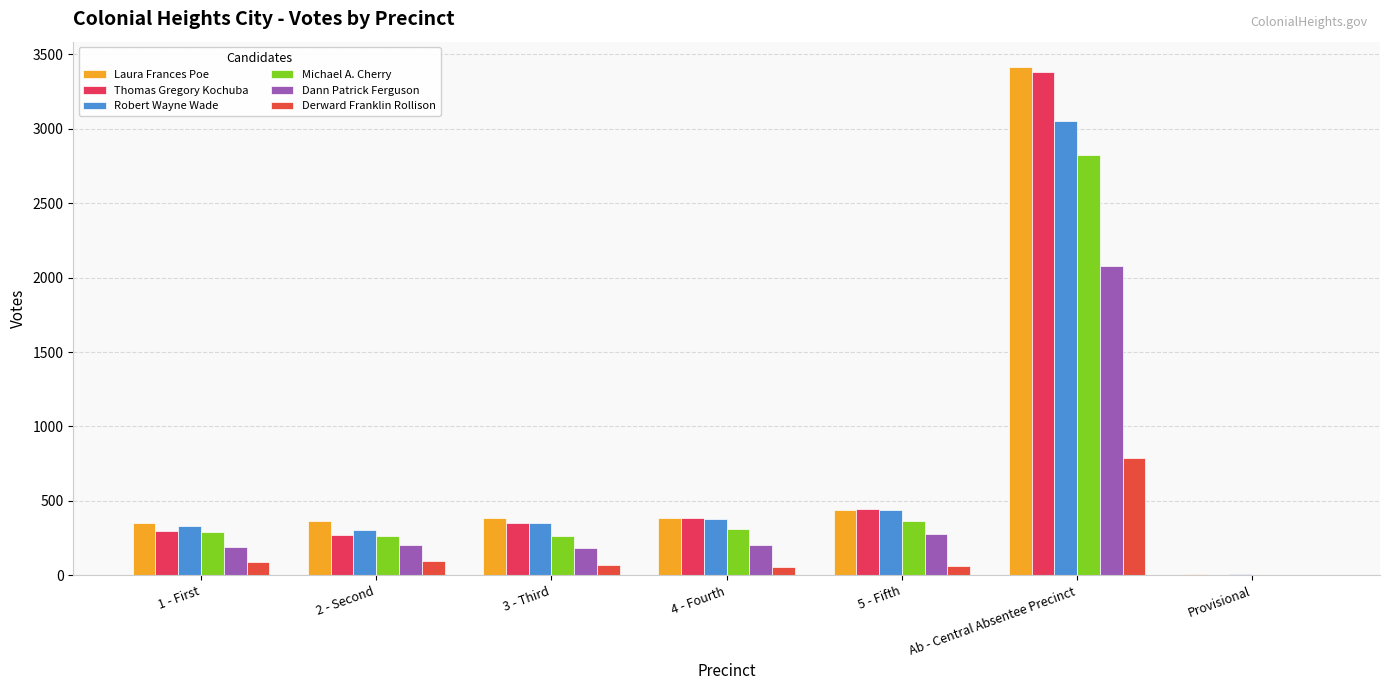

How many distinct data groups are displayed?

6